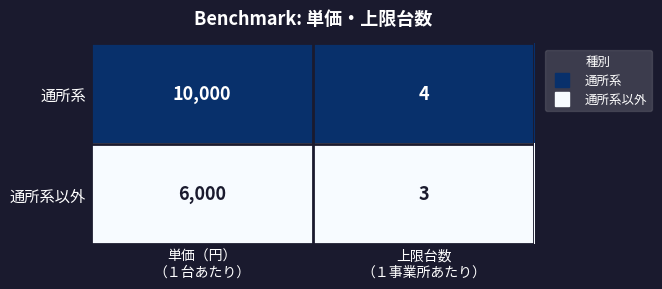

Which series has the widest spread of values?

通所系